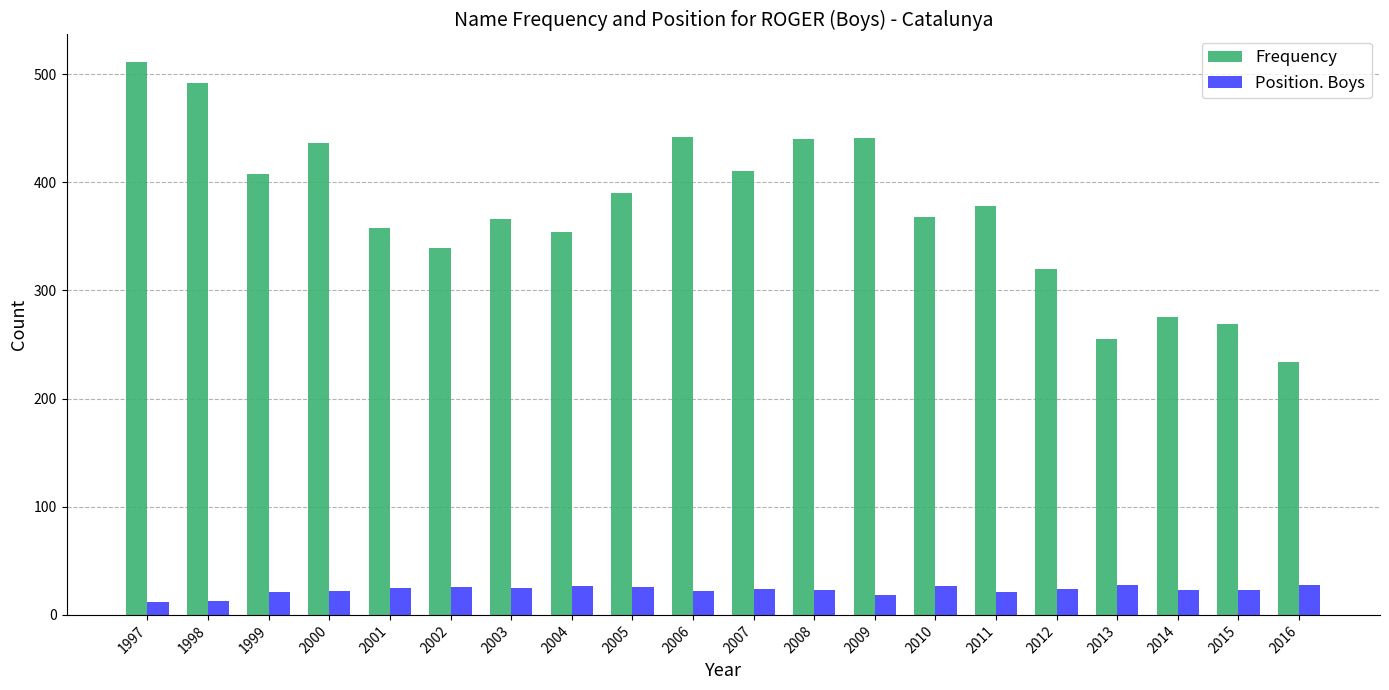

What is the difference between the maximum and minimum values in the Frequency series?

277